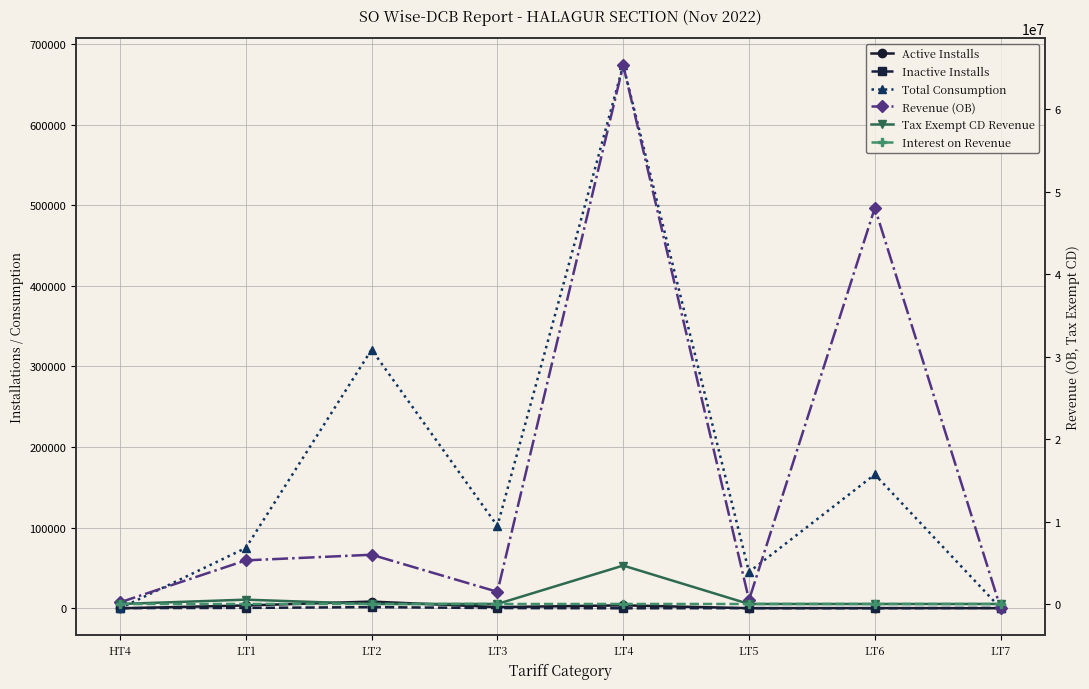

How many interior local peaks does the Revenue (OB) series have?

3